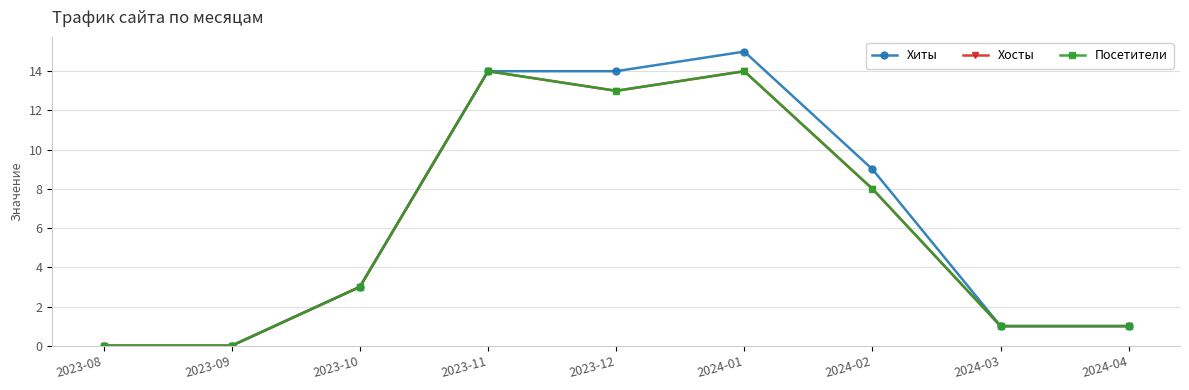

Is the value of Хиты at 2023-10 greater than the value of Посетители at 2024-04?

Yes